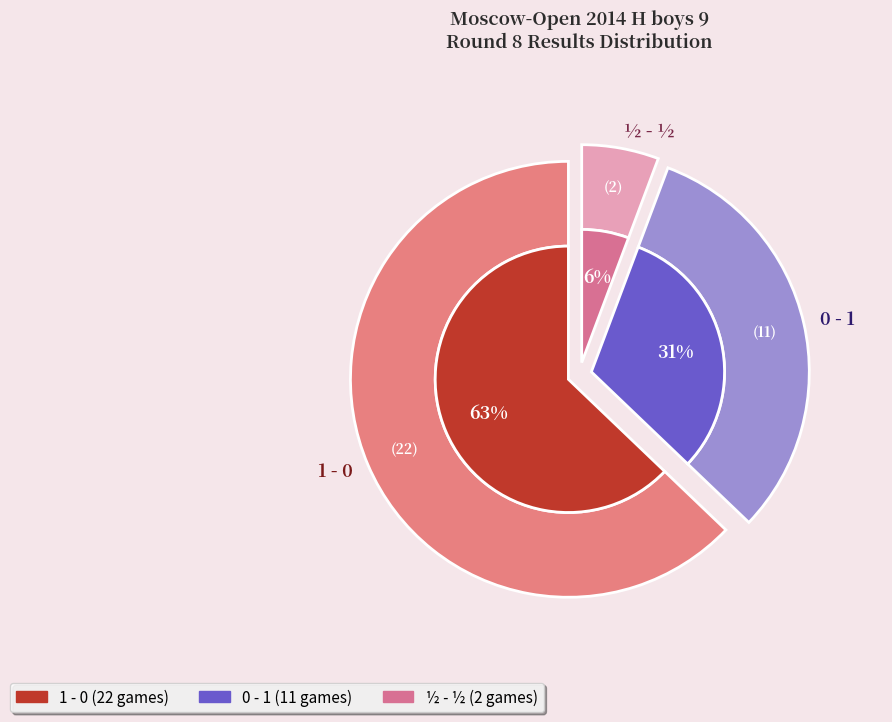

What is the change in value from 0 - 1 to ½ - ½?

-9